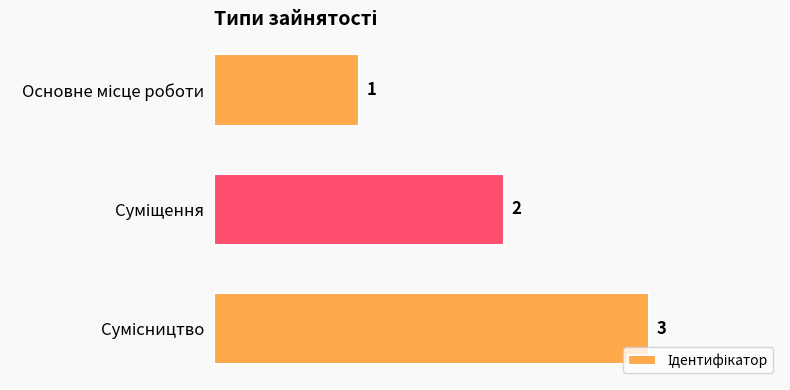

What is the sum of all values?

6